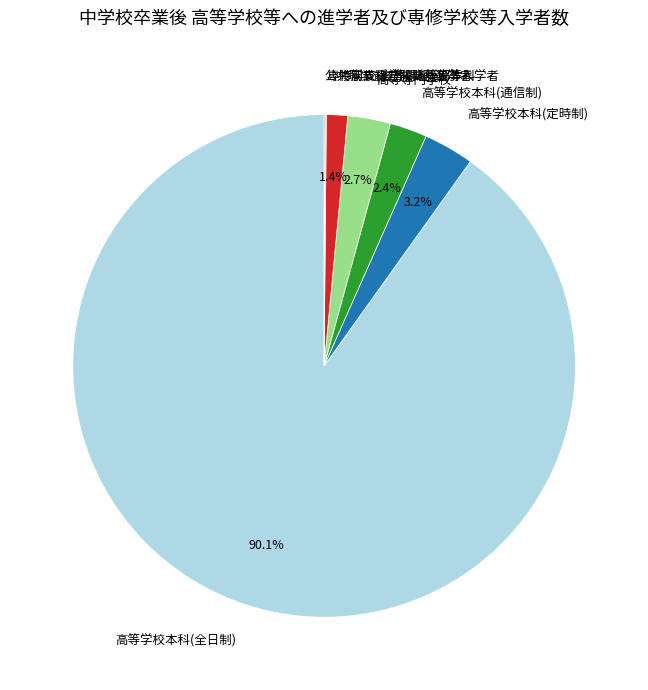

What percentage is NOT represented by 高等専門学校?

97.3%